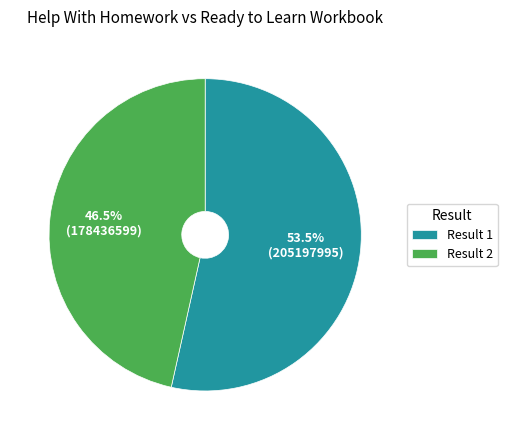

Rank the categories by value from lowest to highest.

Result 2, Result 1